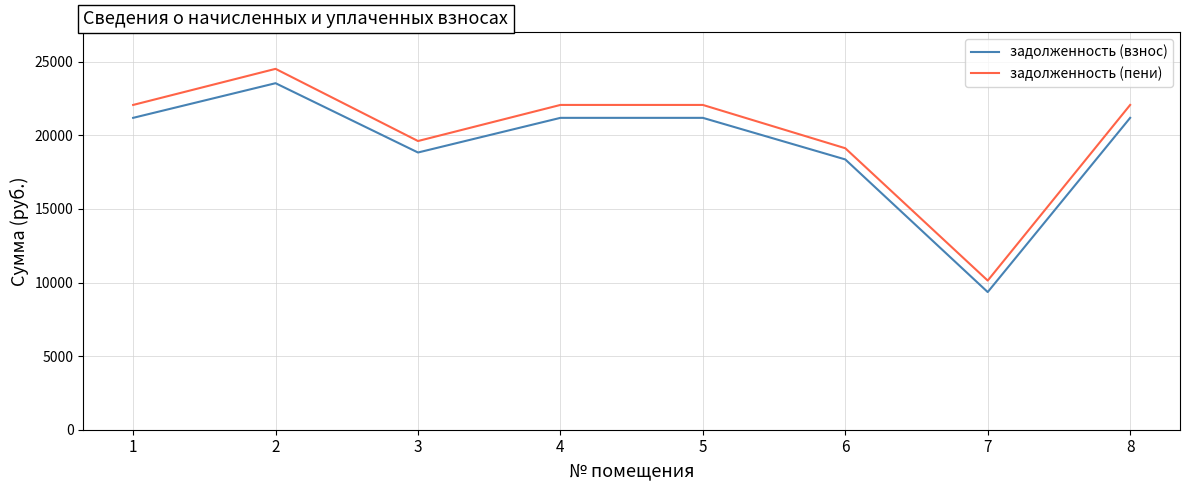

What is the spread (max minus min) of values at 4?

877.5